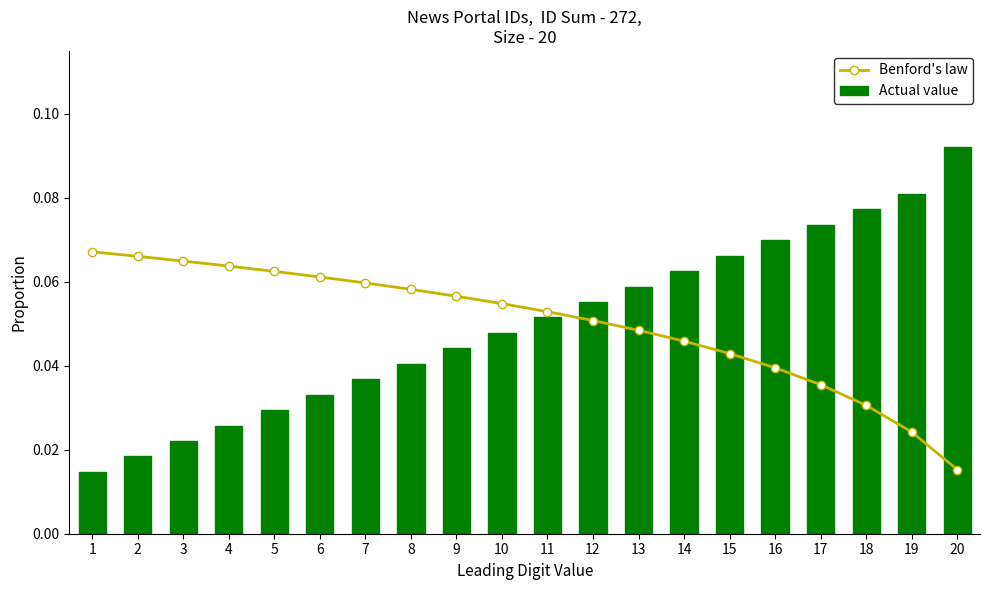

List the labels in order of Benford's law value, largest first.

1, 2, 3, 4, 5, 6, 7, 8, 9, 10, 11, 12, 13, 14, 15, 16, 17, 18, 19, 20